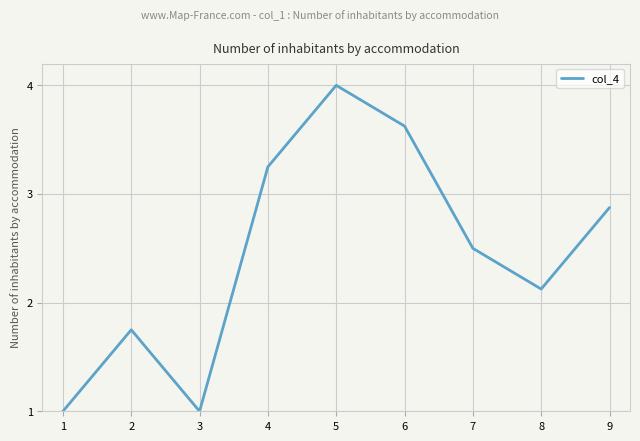

The value at 8 is 1.0. True or false?

False